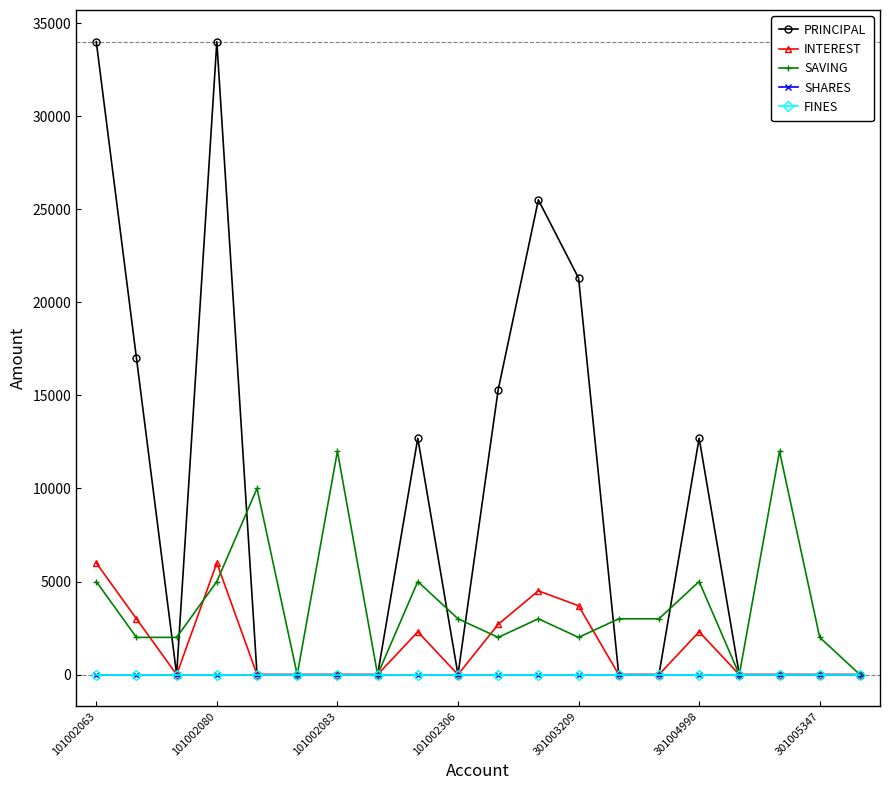

Where does the SAVING series first go above 3000?

101002063